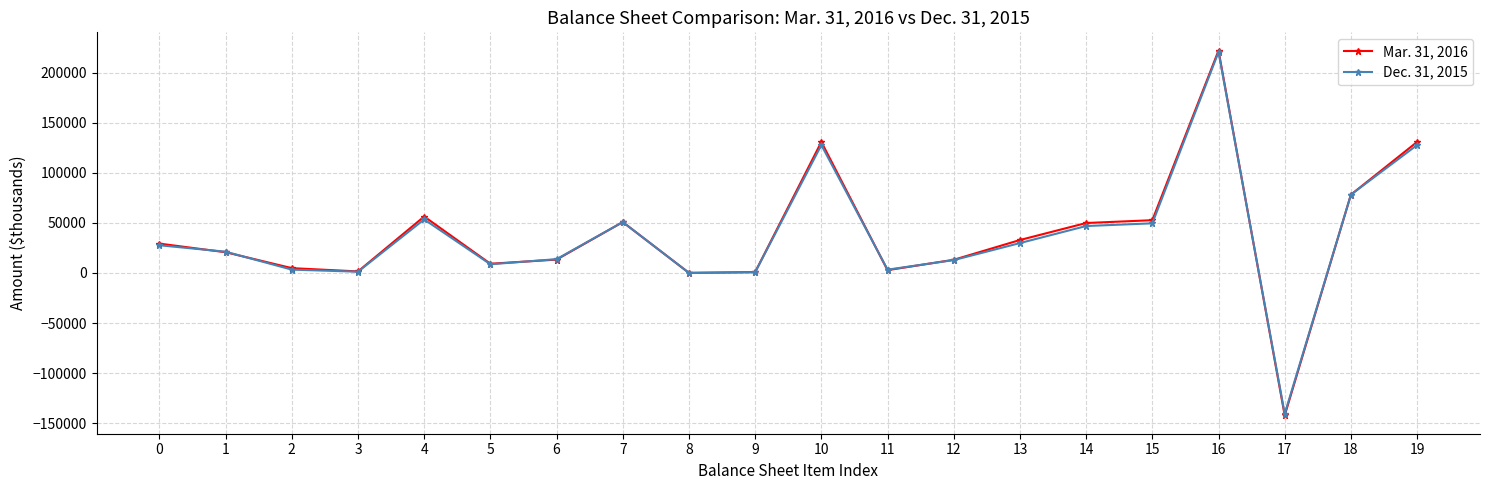

What is the difference between the second highest and second lowest values in the Mar. 31, 2016 series?

130691